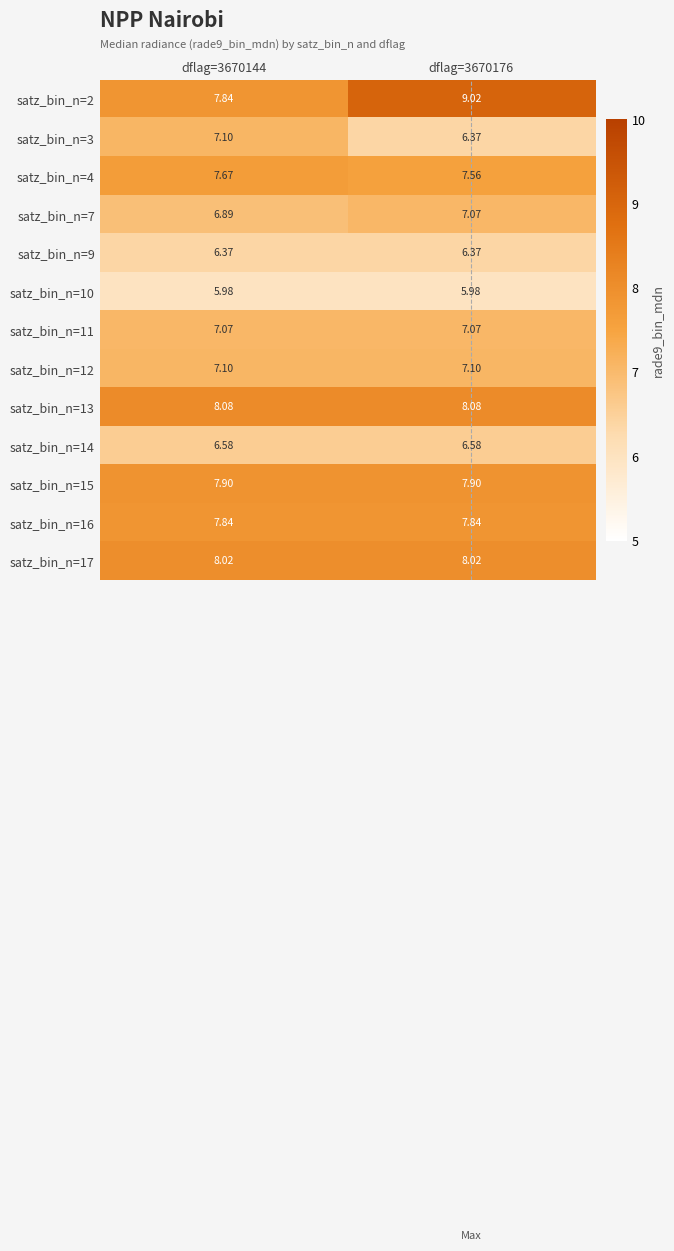

Is the value of satz_bin_n=2 at dflag=3670144 greater than the value of satz_bin_n=10 at dflag=3670176?

Yes